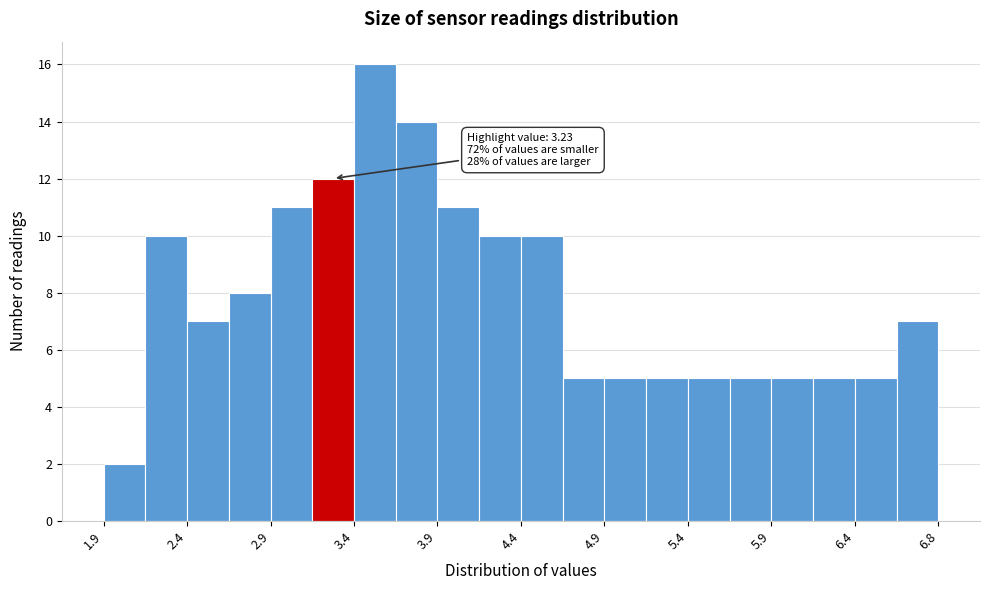

Over which range of the x-axis is the bar tallest?

3.35 to 3.60